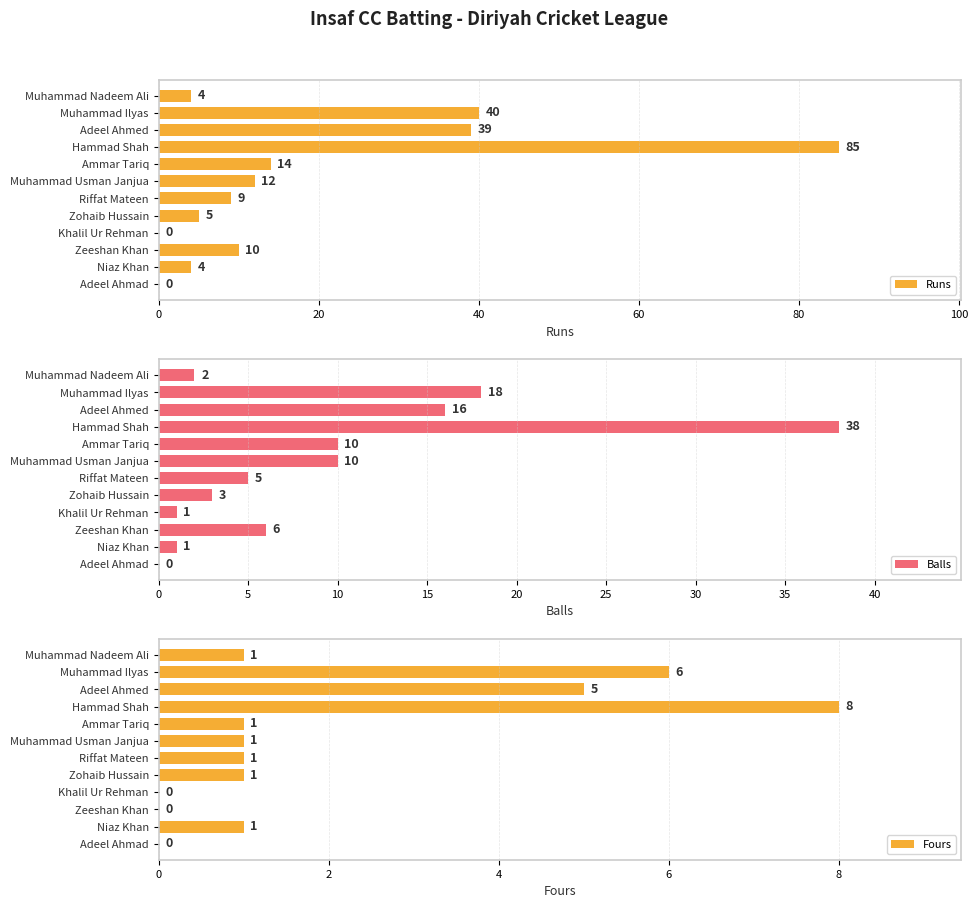

What is the sum of all Runs values?

222